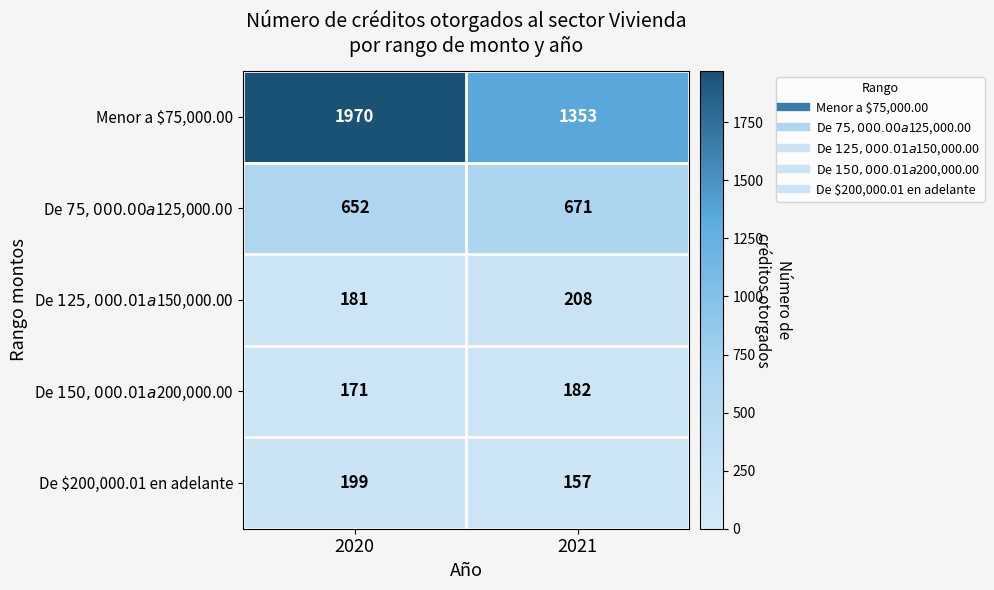

Is it true that De $200,000.01 en adelante equals 282 at 2020?

False